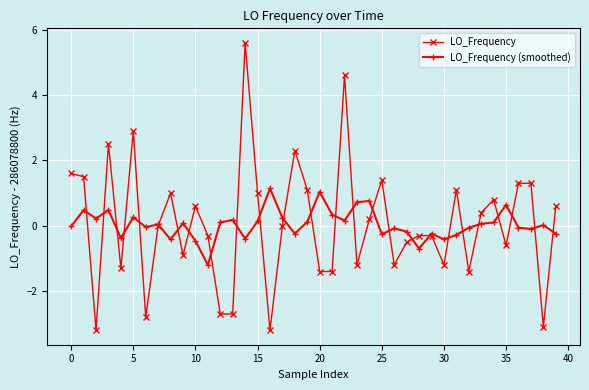

What is the value of the LO_Frequency point at the 38th from the left?

1.3